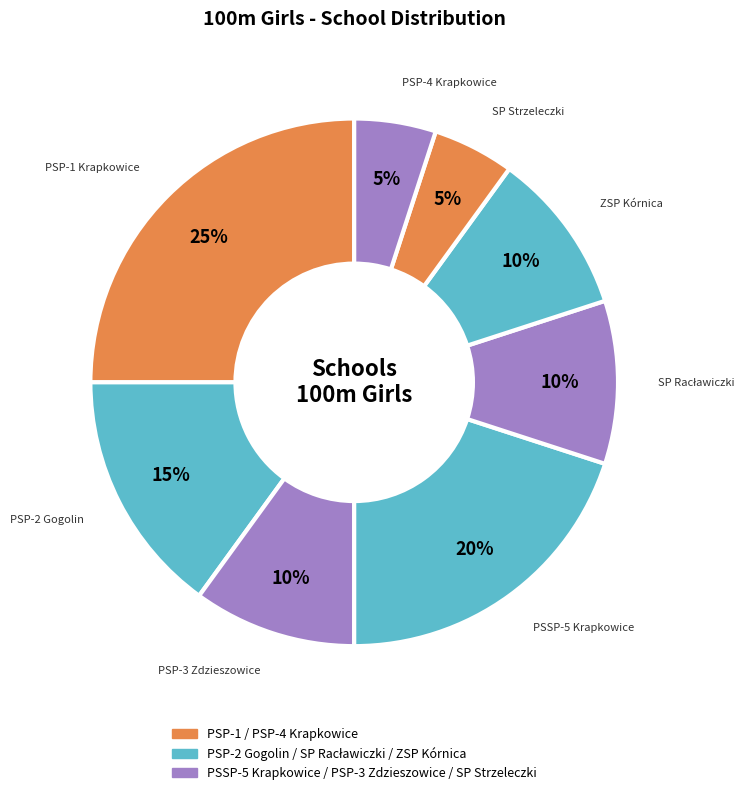

How many segments does this pie chart have?

8